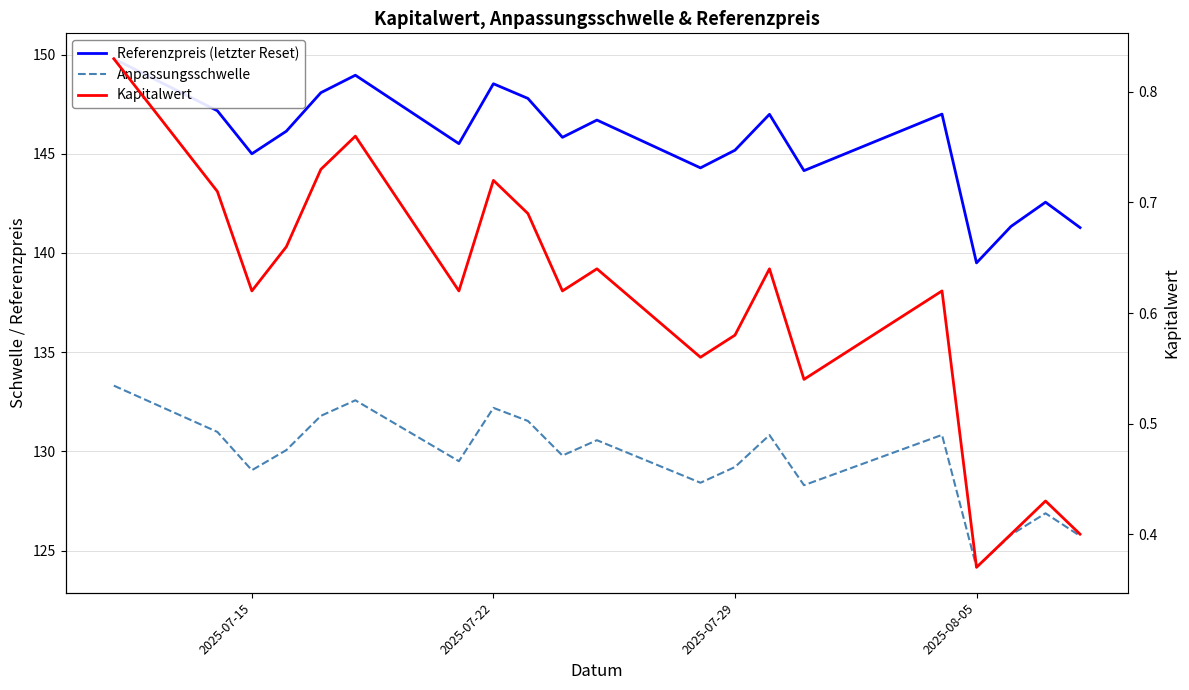

In Anpassungsschwelle, how many points are lower than both neighbors (excluding endpoints)?

6